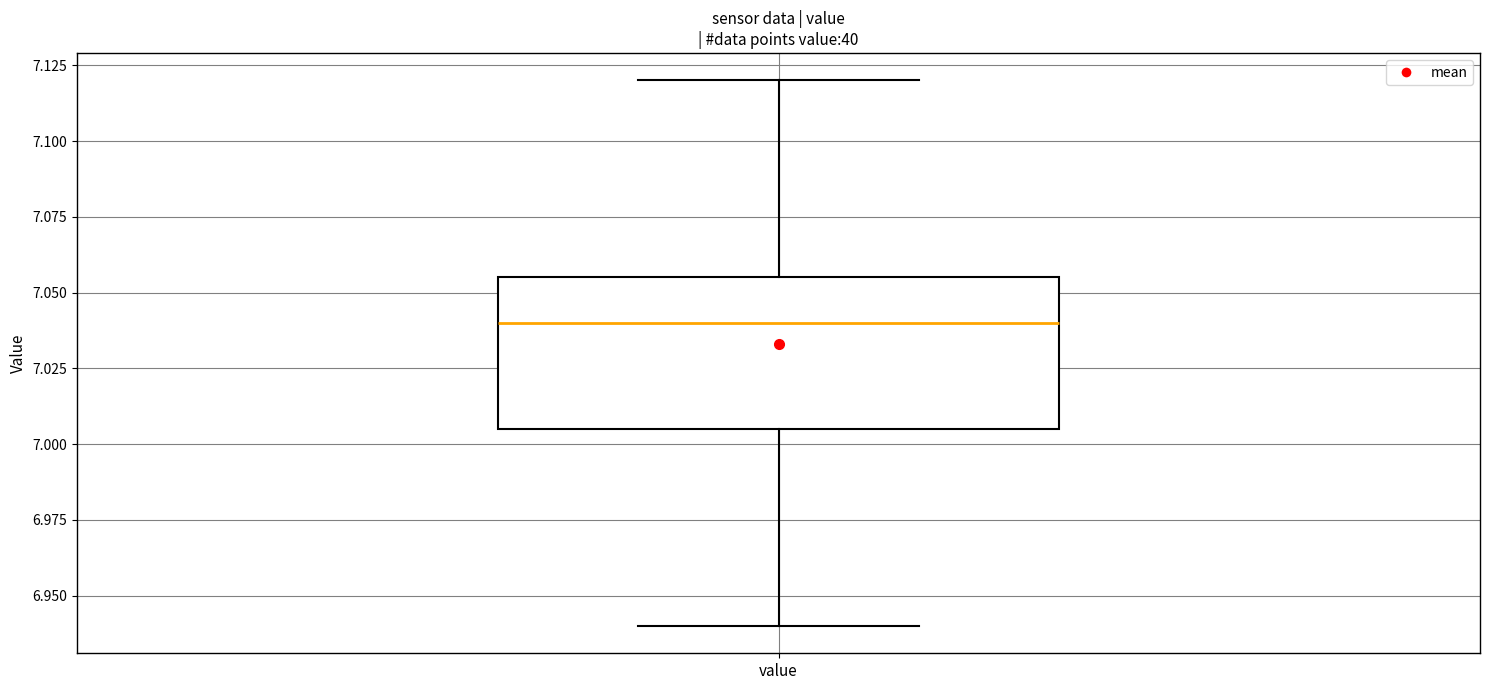

Transcribe this box plot: give where the median line is, the range the box spans, and where the two whiskers end, as read against the y-axis. The values are not printed on the chart, so give them approximately, as read against the axis.

median 7.040, box 7.005 to 7.055, whiskers 6.940 to 7.120